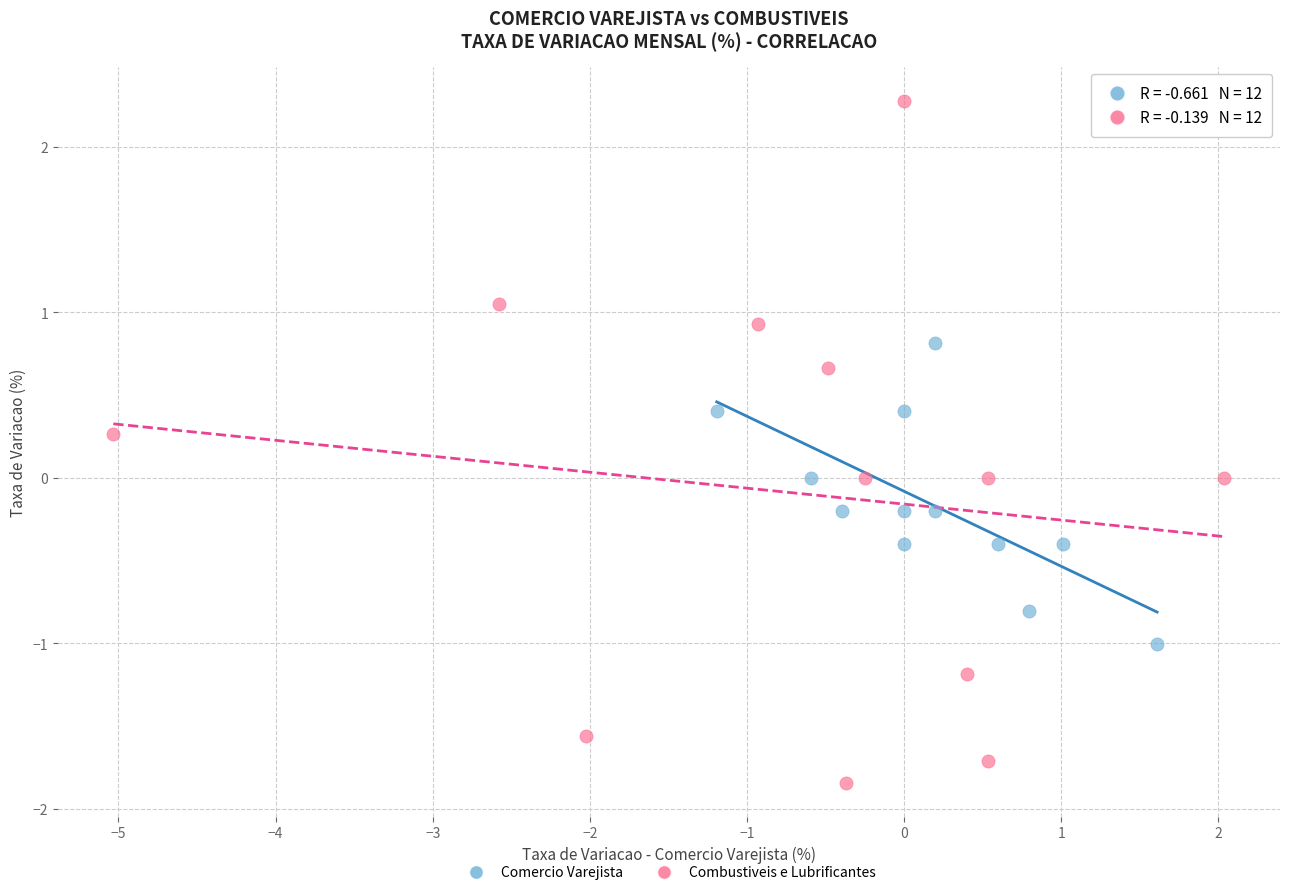

Which series has the widest spread of Y values?

Combustiveis e Lubrificantes